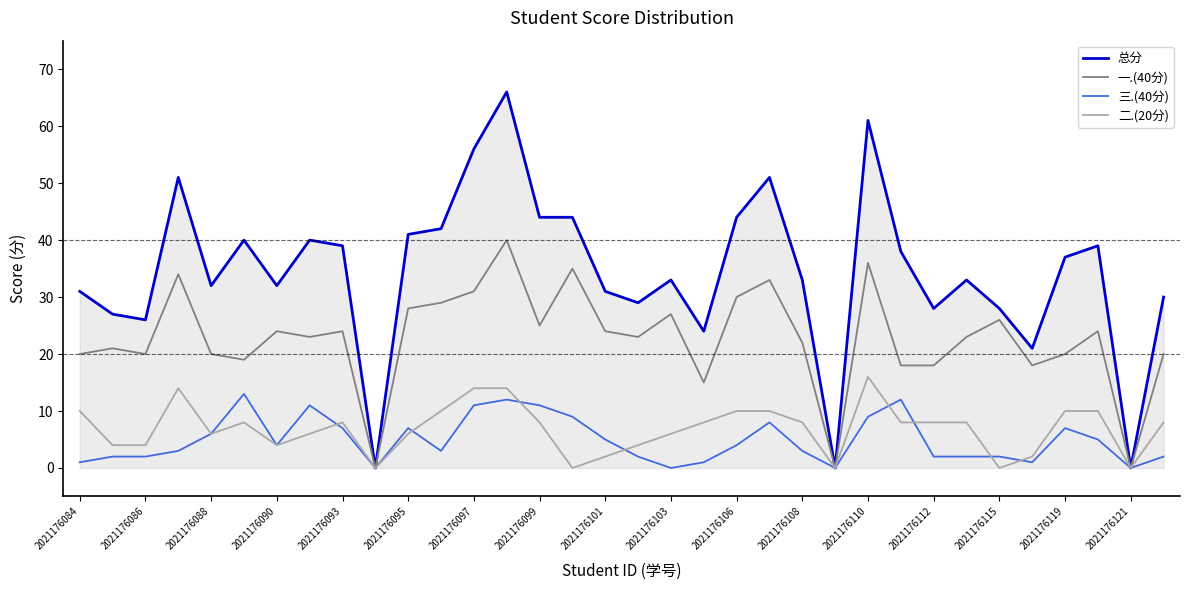

Which series has the widest spread of values?

总分